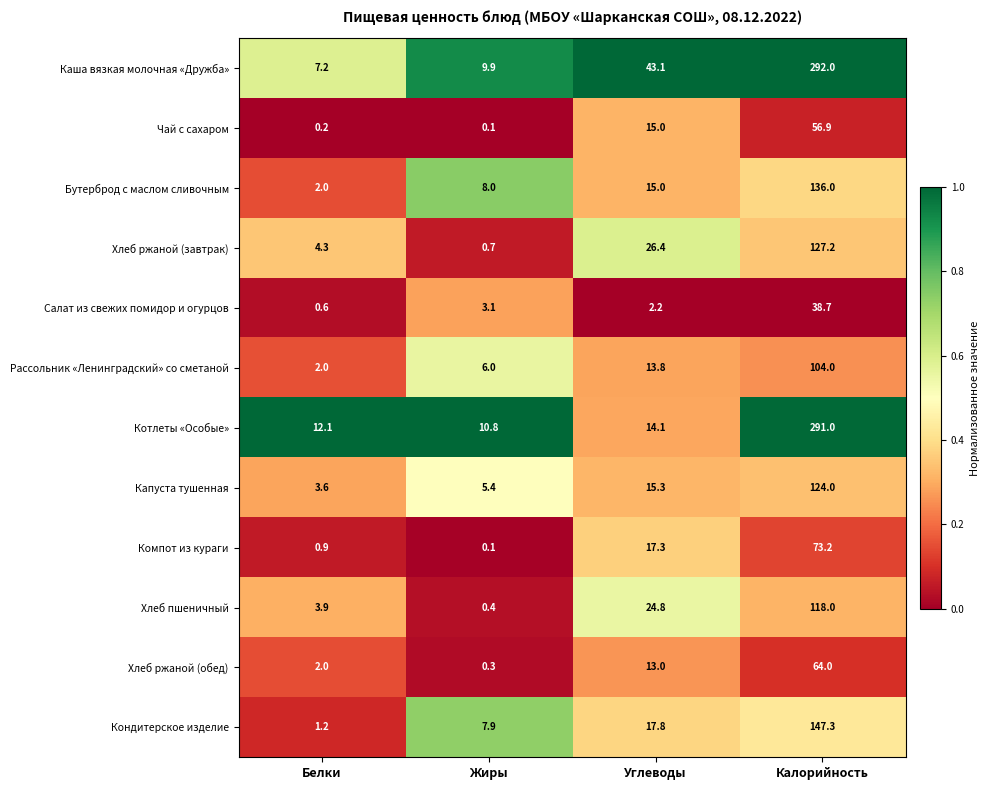

Rank the categories by Хлеб ржаной (завтрак) value from lowest to highest.

Жиры, Белки, Углеводы, Калорийность